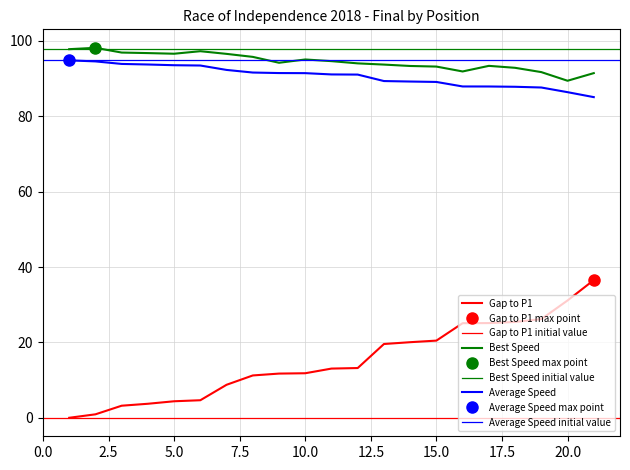

How many series are shown in this chart?

3